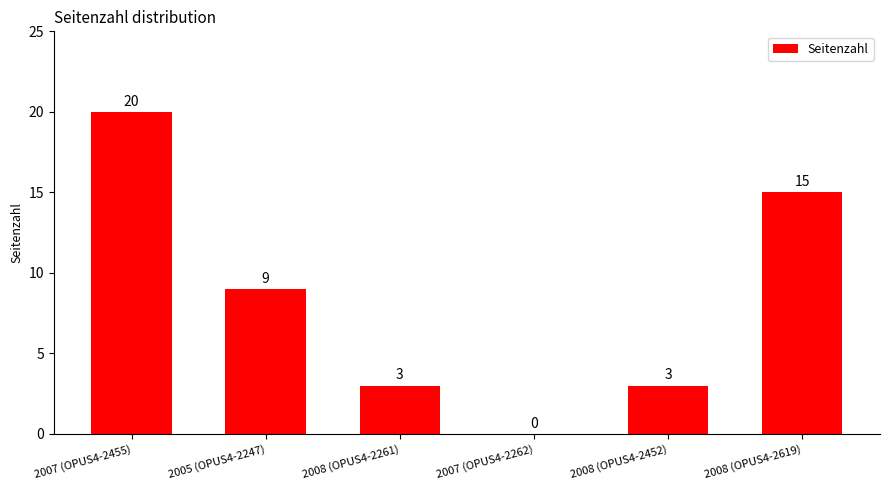

What is the change in value from 2007 (OPUS4-2262) to 2008 (OPUS4-2452)?

+3